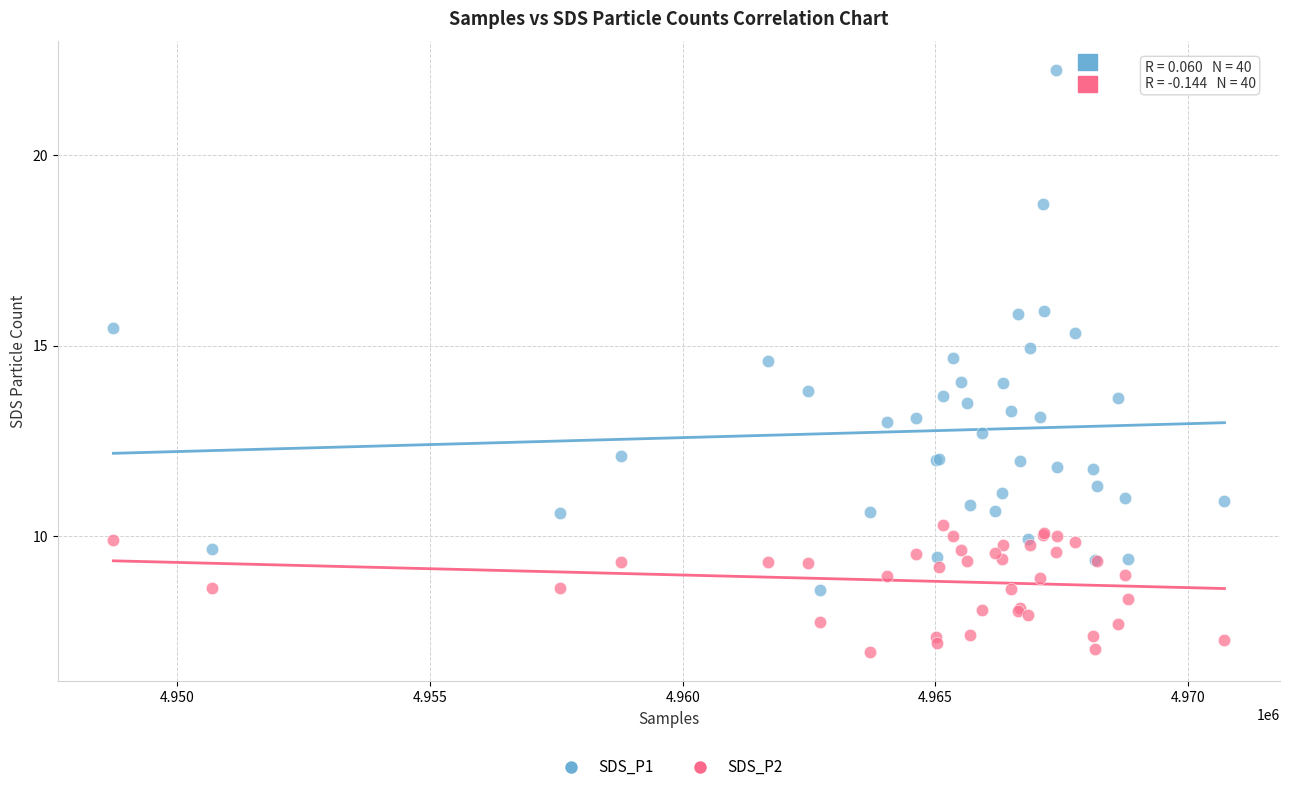

What are all the series names shown in the legend?

SDS_P1, SDS_P2